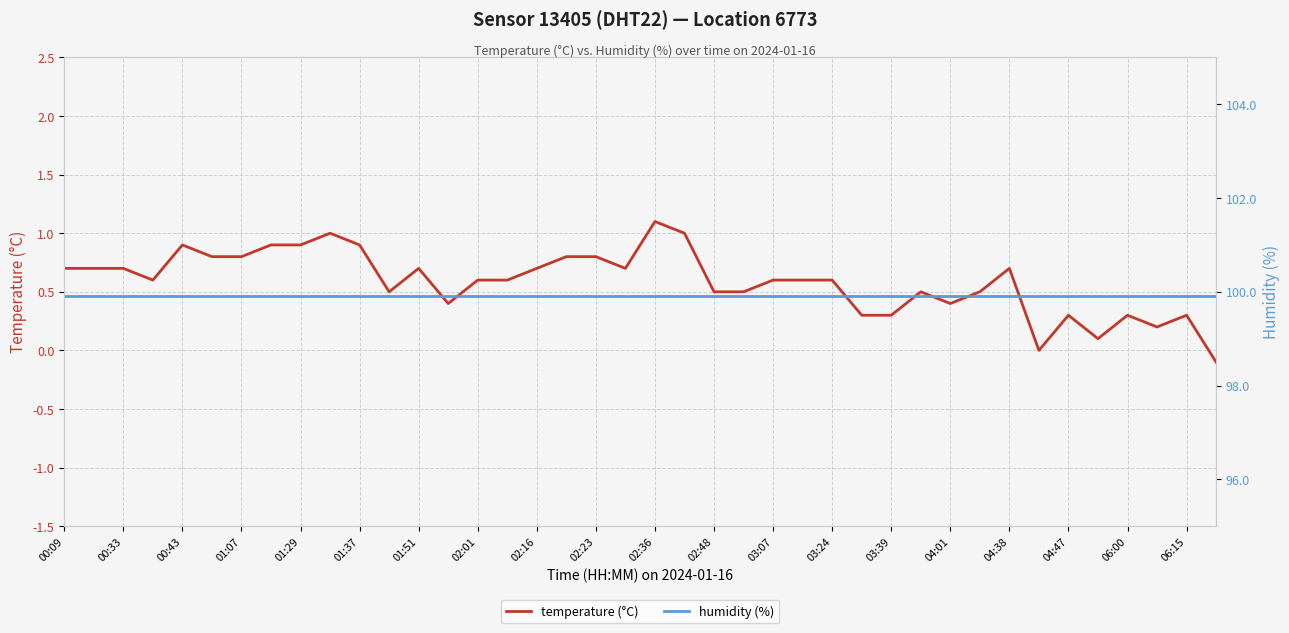

What is the difference between the maximum and minimum values in the temperature (°C) series?

1.2